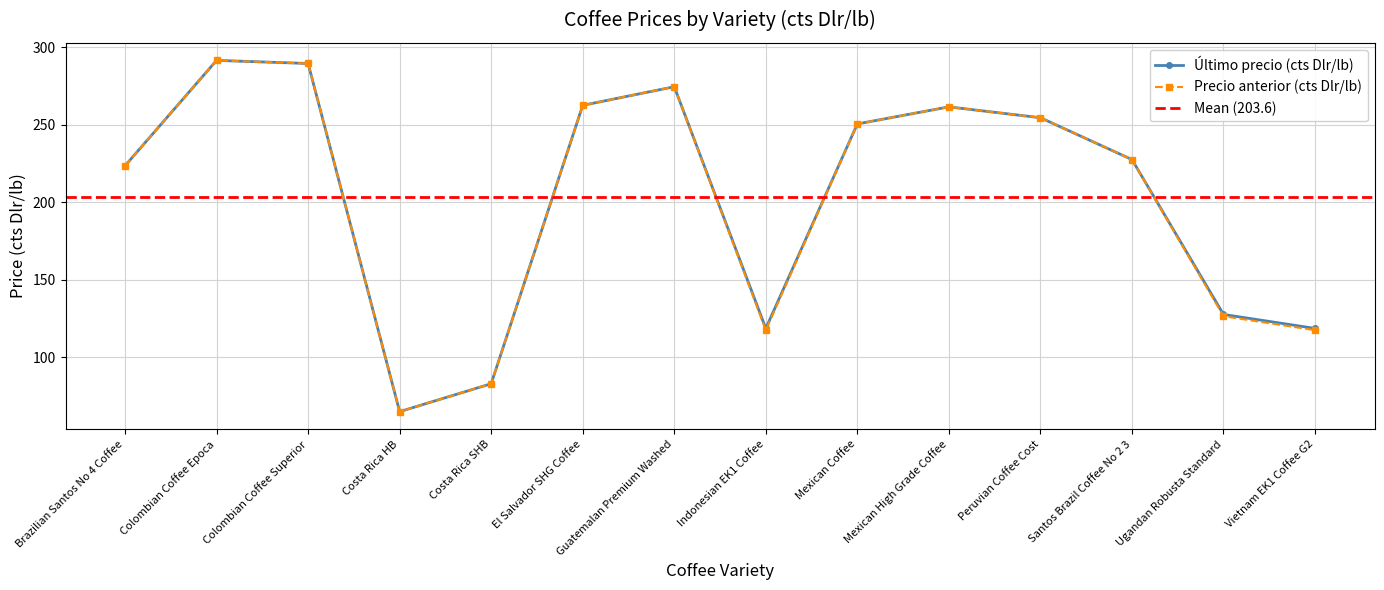

True or false: Último precio (cts Dlr/lb) and Precio anterior (cts Dlr/lb) intersect in this chart.

False